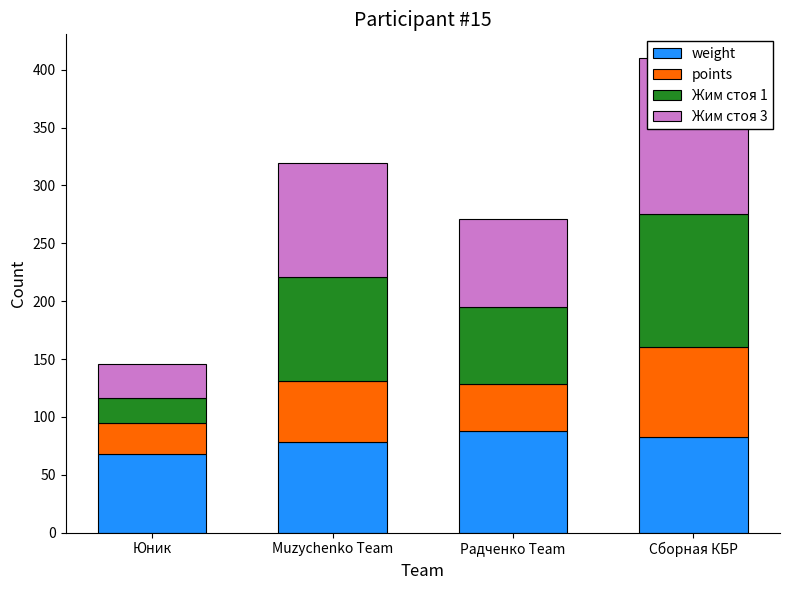

The weight series shows 82.5 at Сборная КБР. True or false?

True